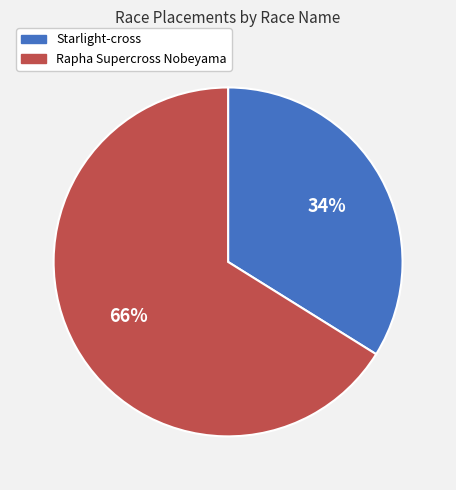

What is the ratio of the value at Starlight-cross to the value at Rapha Supercross Nobeyama?

0.5